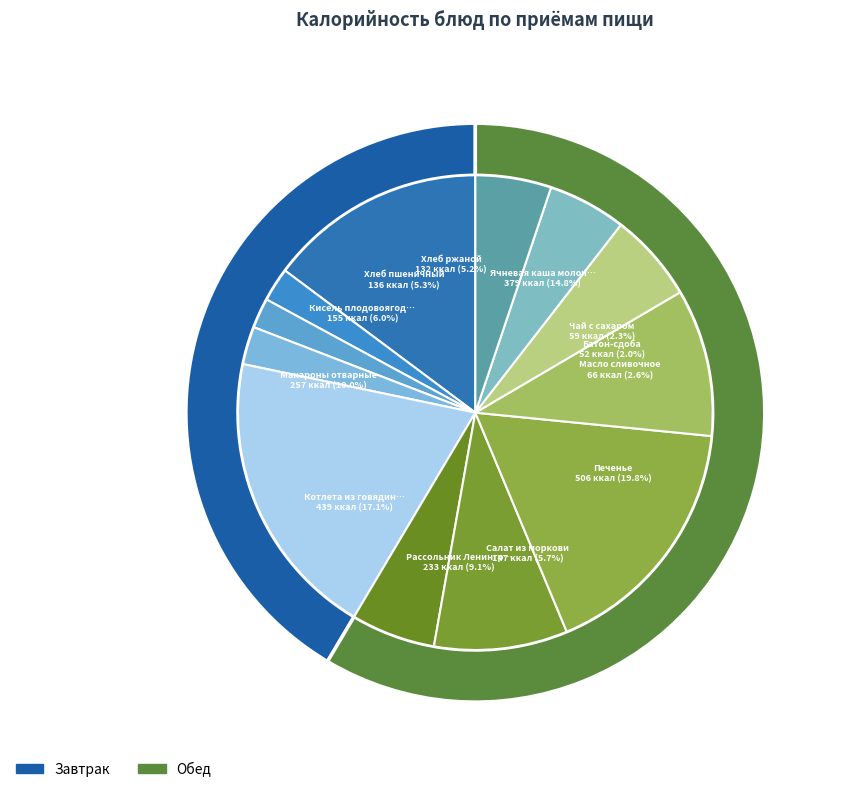

What is the change in value from Ячневая каша молочная с маслом to Макароны отварные?

-122.0